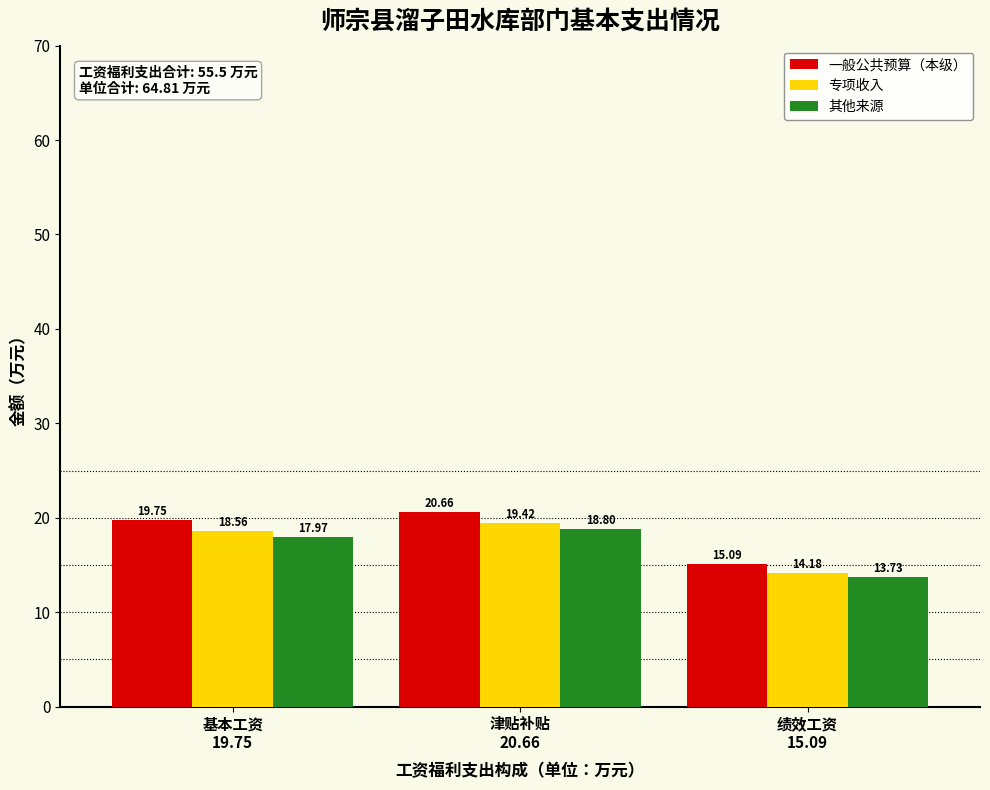

Rank the series by their maximum value, from lowest to highest.

其他来源, 专项收入, 一般公共预算（本级）